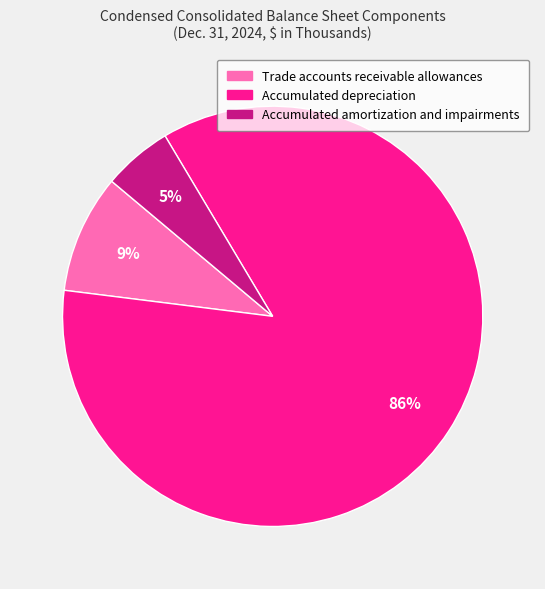

What is the ratio of the value at Accumulated amortization and impairments to the value at Trade accounts receivable allowances?

0.6